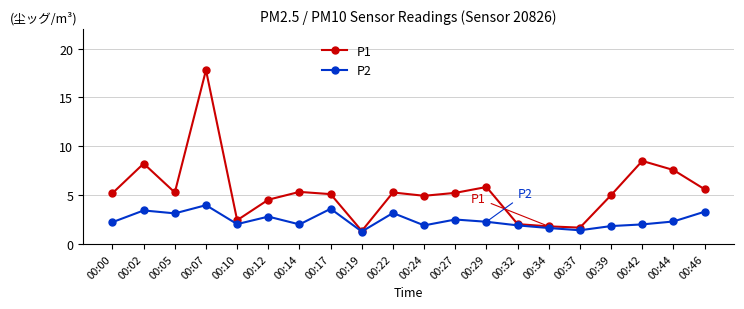

Rank the series by their maximum value, from highest to lowest.

P1, P2